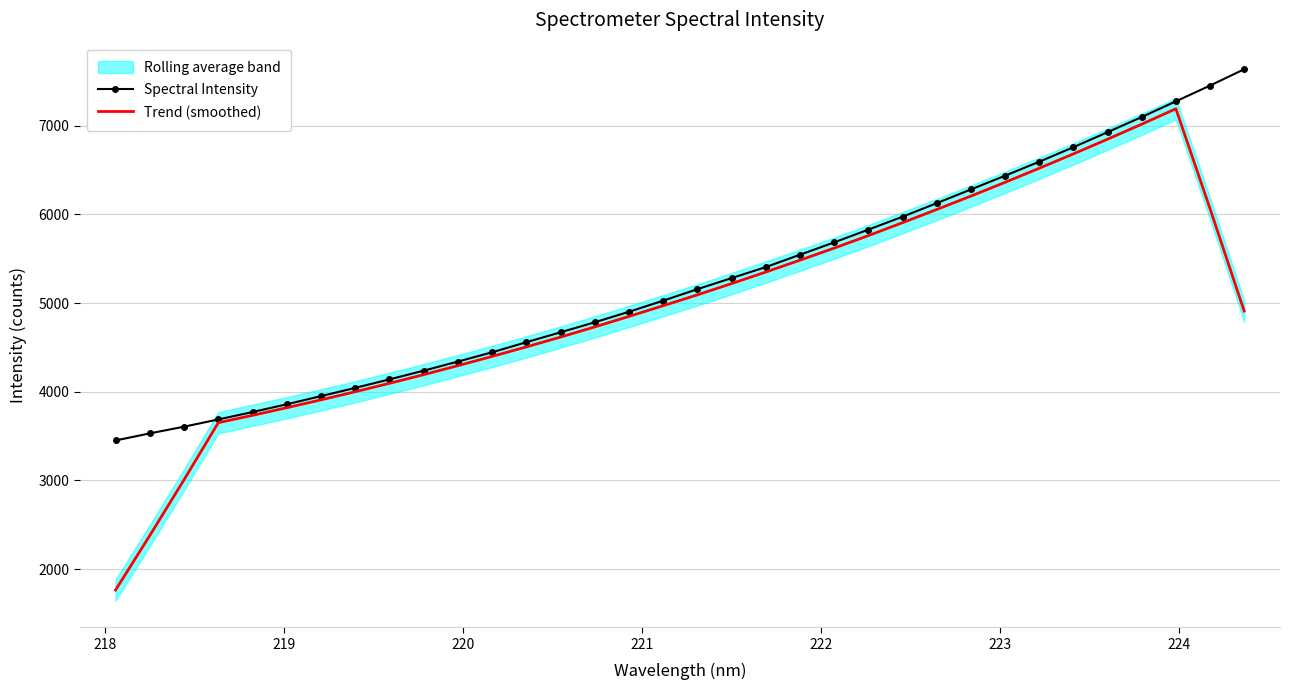

What is the lowest value of the Spectral Intensity series?

3450.7